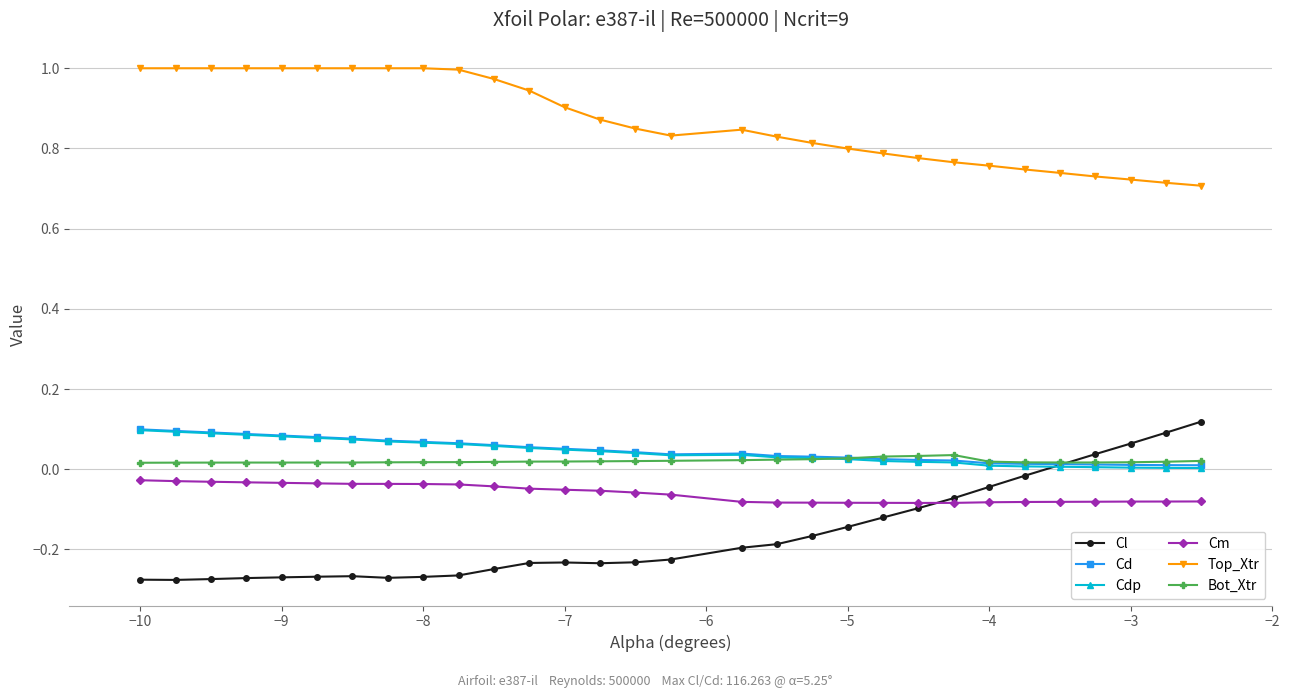

True or false: Cm and Cd cross at least once.

False